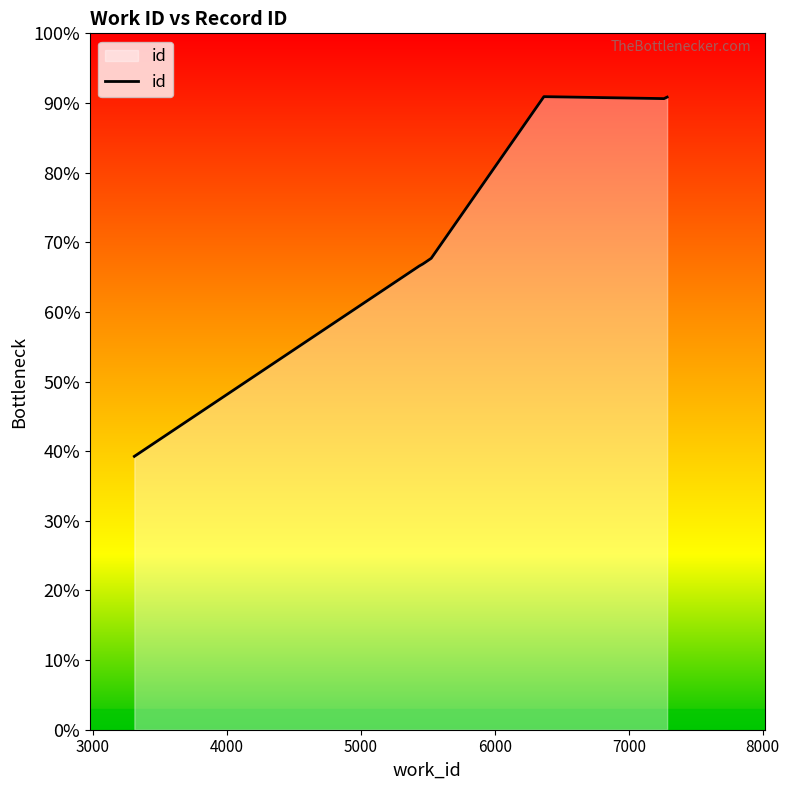

At which label does the data first exceed 19797?

7000